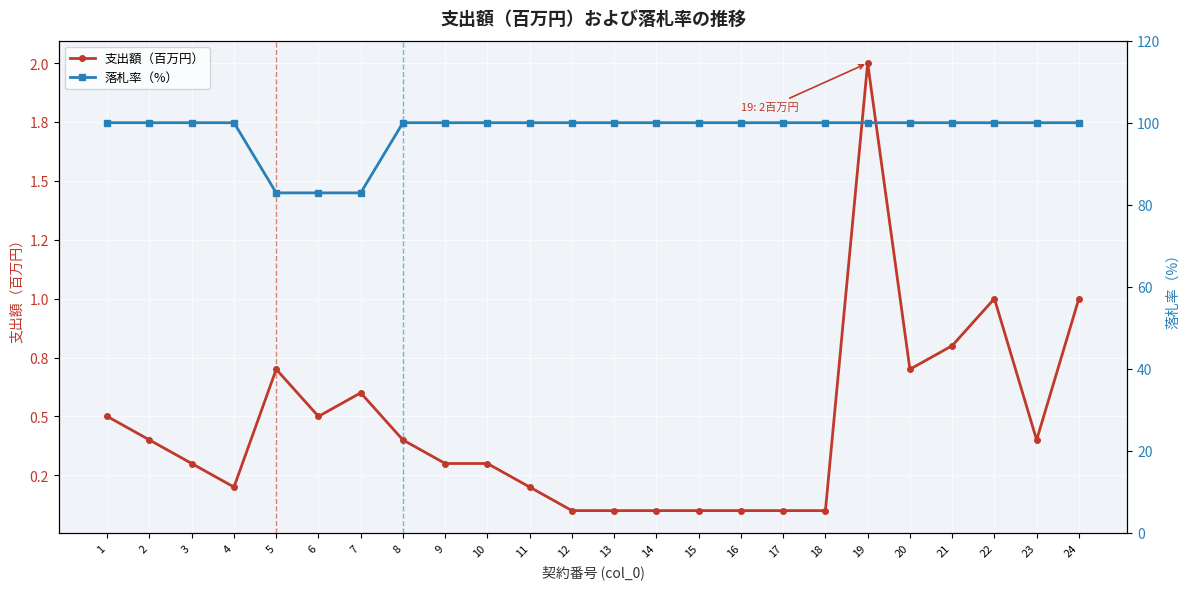

Reading left to right, list all the values displayed in this chart.

支出額（百万円）: 0.5	0.4	0.3	0.2	0.7	0.5	0.6	0.4	0.3	0.3	0.2	0.1	0.1	0.1	0.1	0.1	0.1	0.1	2.0	0.7	0.8	1.0	0.4	1.0
落札率（%）: 100.0	100.0	100.0	100.0	82.9	82.9	82.9	100.0	100.0	100.0	100.0	100.0	100.0	100.0	100.0	100.0	100.0	100.0	100.0	100.0	100.0	100.0	100.0	100.0